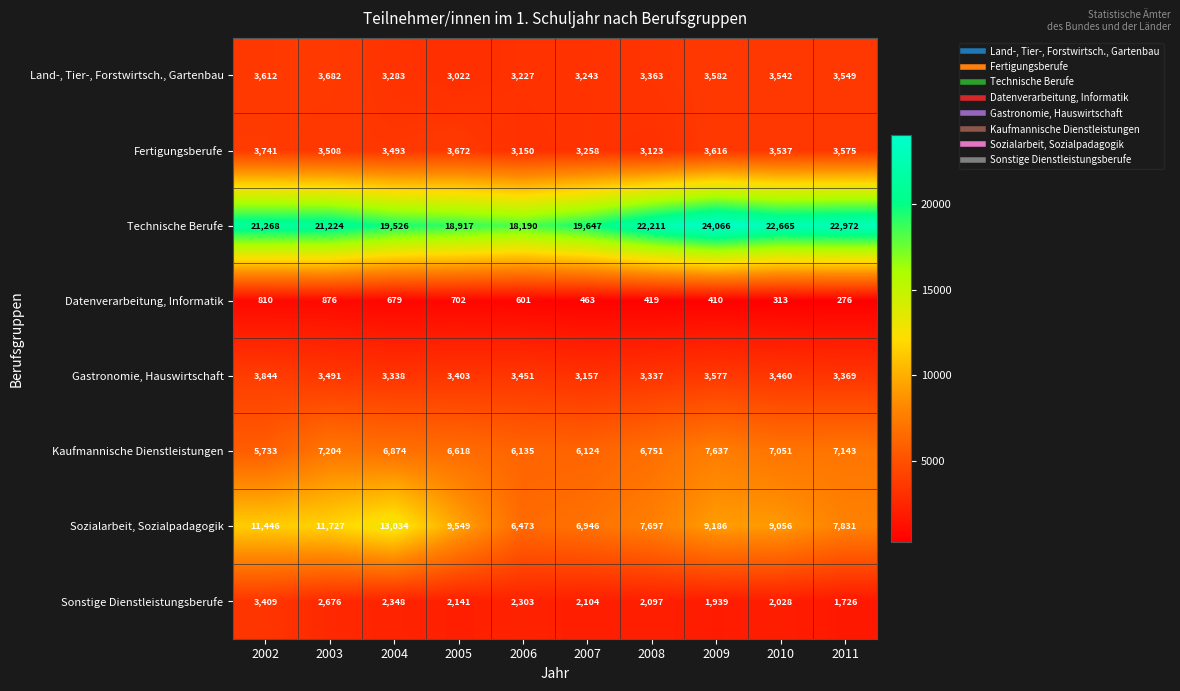

Is it true that Sonstige Dienstleistungsberufe equals 2303 at 2006?

True